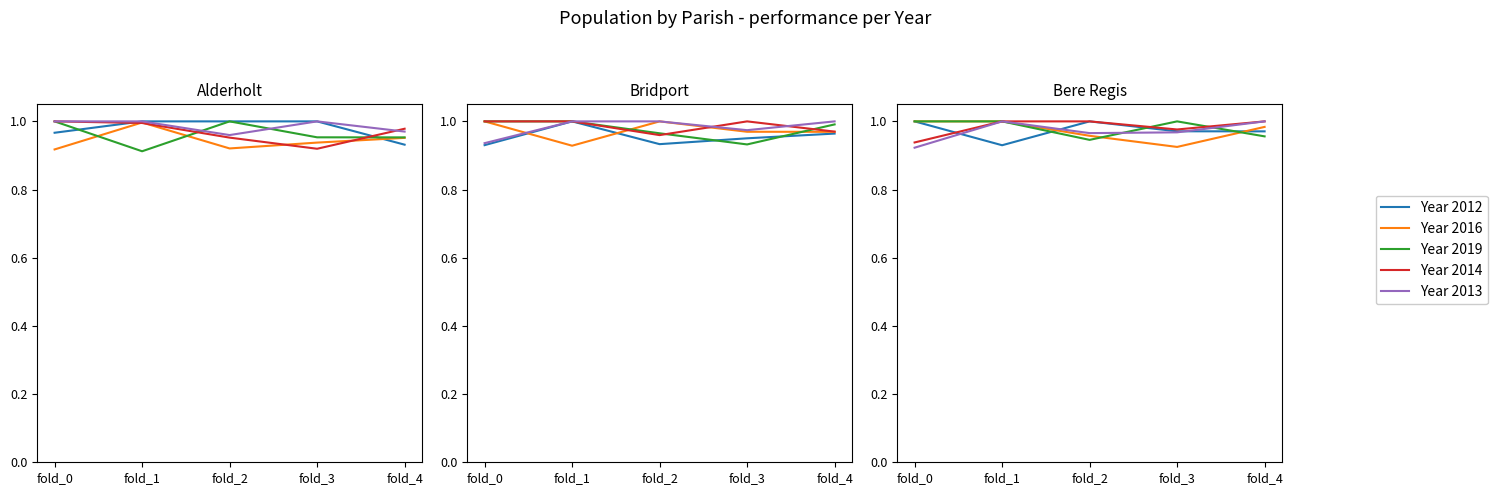

Rank the series at fold_1 from highest to lowest value.

Year 2016, Year 2019, Year 2014, Year 2013, Year 2012